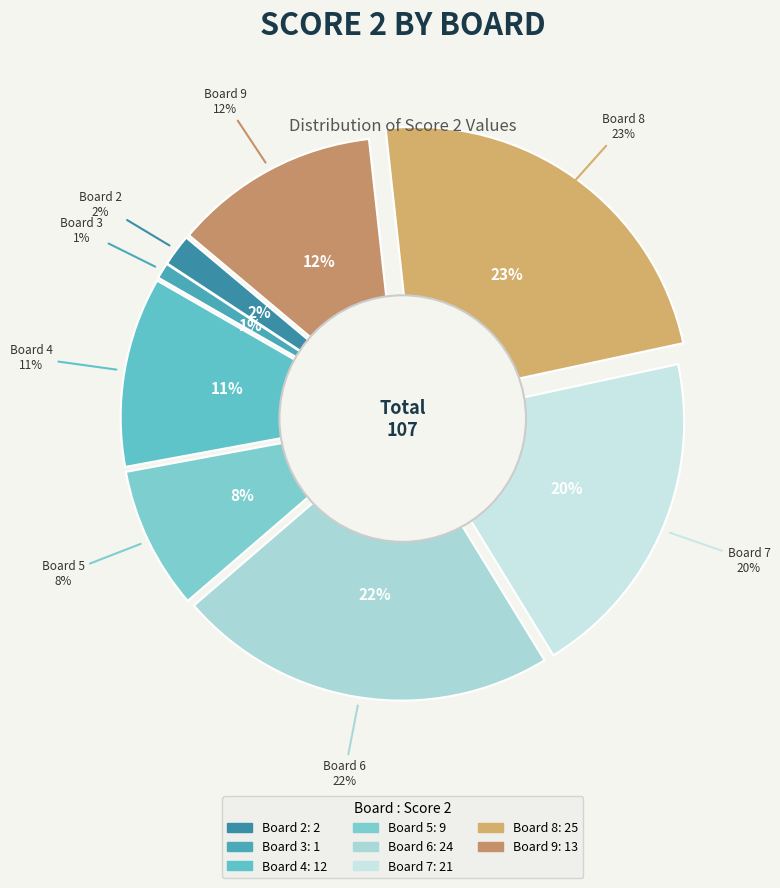

What percentage is the Board 2 slice, to the nearest percent?

2%